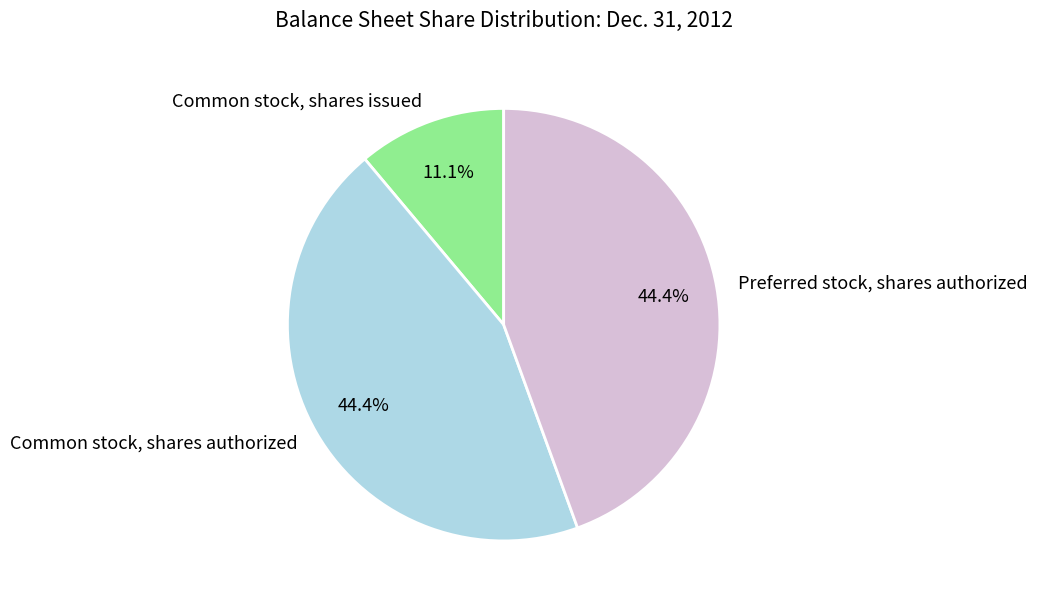

Which category has the smallest portion of the pie?

Common stock, shares issued